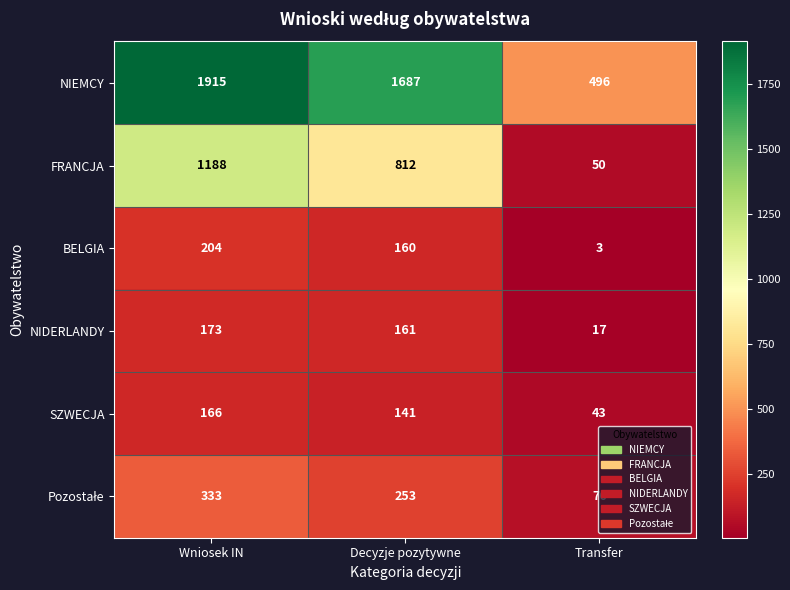

Which series has the largest range (max minus min)?

NIEMCY